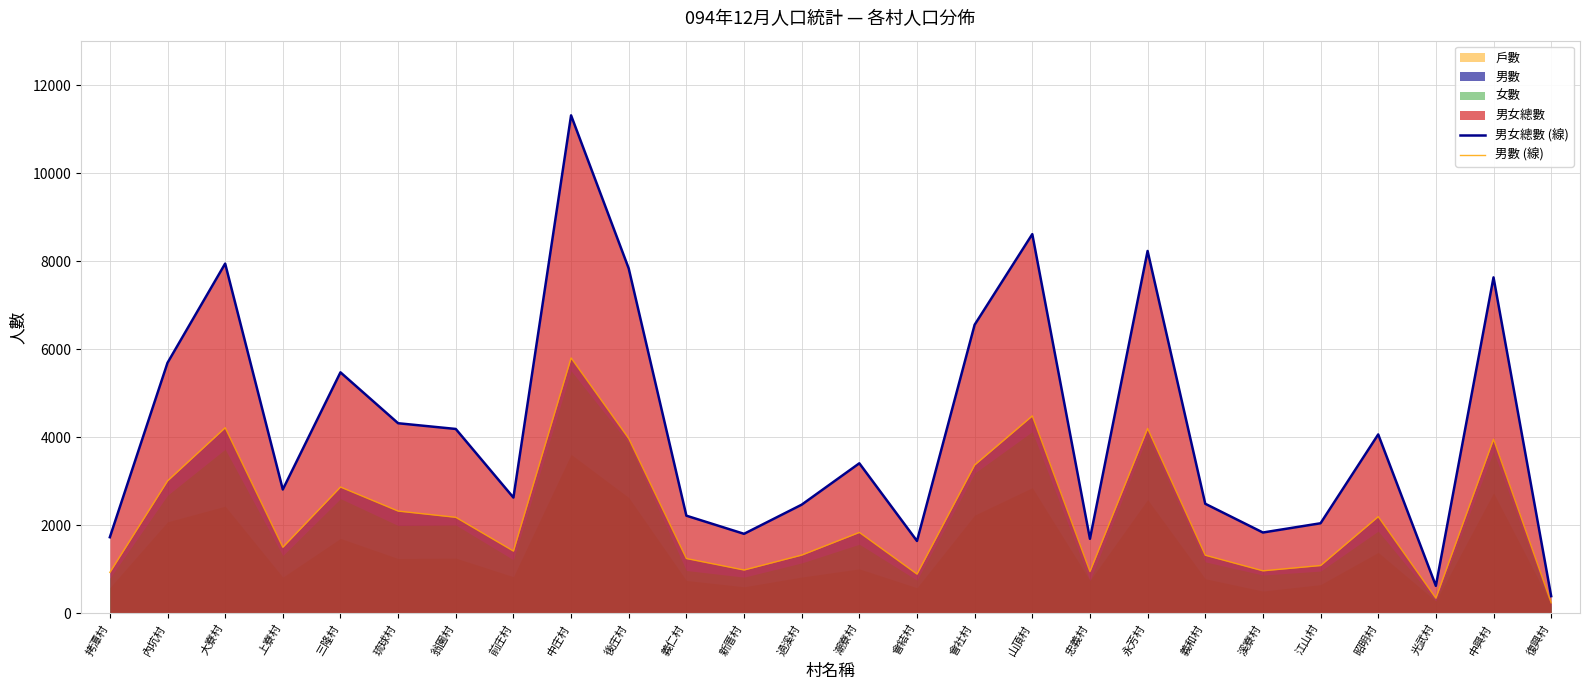

Which series has the largest total across all categories?

男女總數 (線)